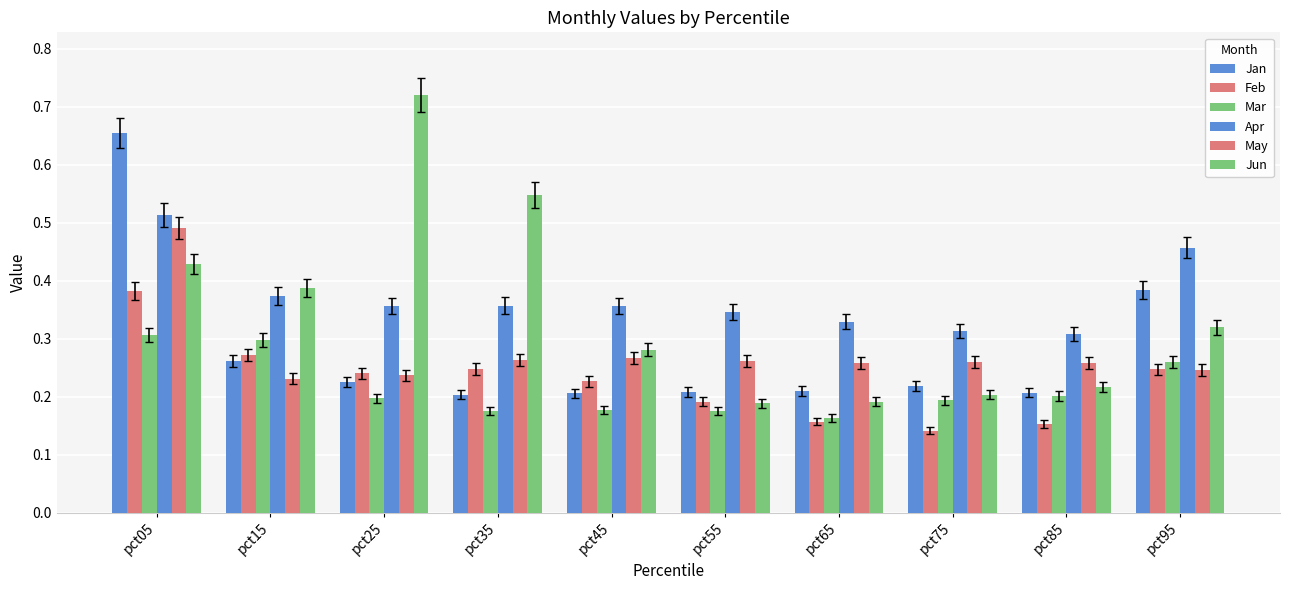

How many groups of bars are there?

10